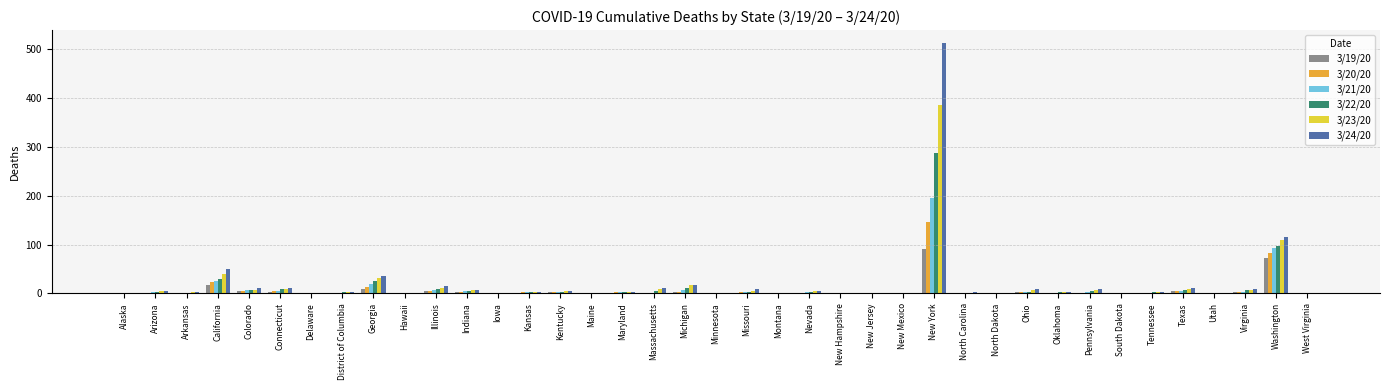

How many distinct data groups are displayed?

6